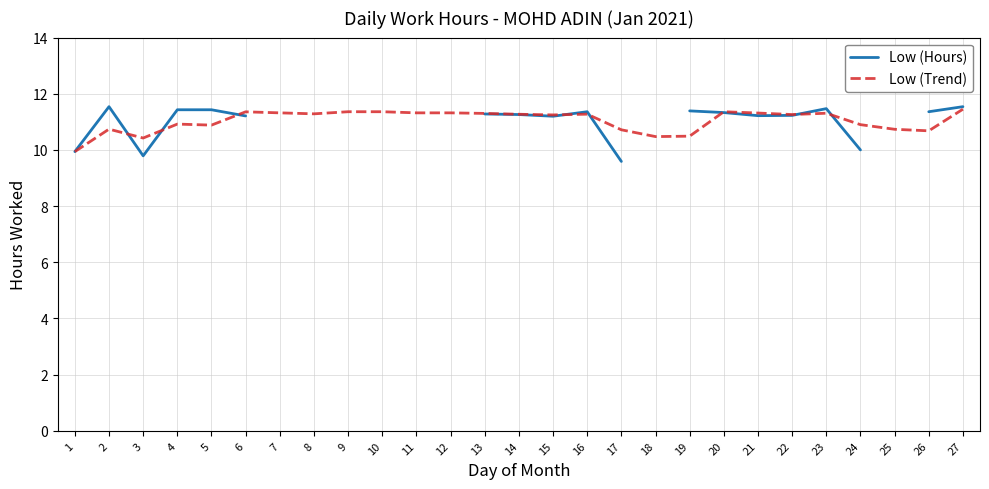

The Low (Hours) series shows 18.4 at 14. True or false?

False